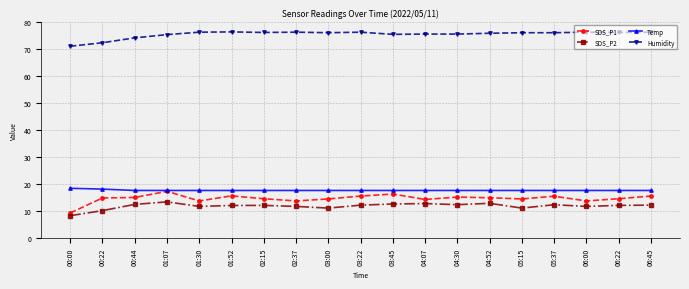

What is the greatest value displayed?

76.3